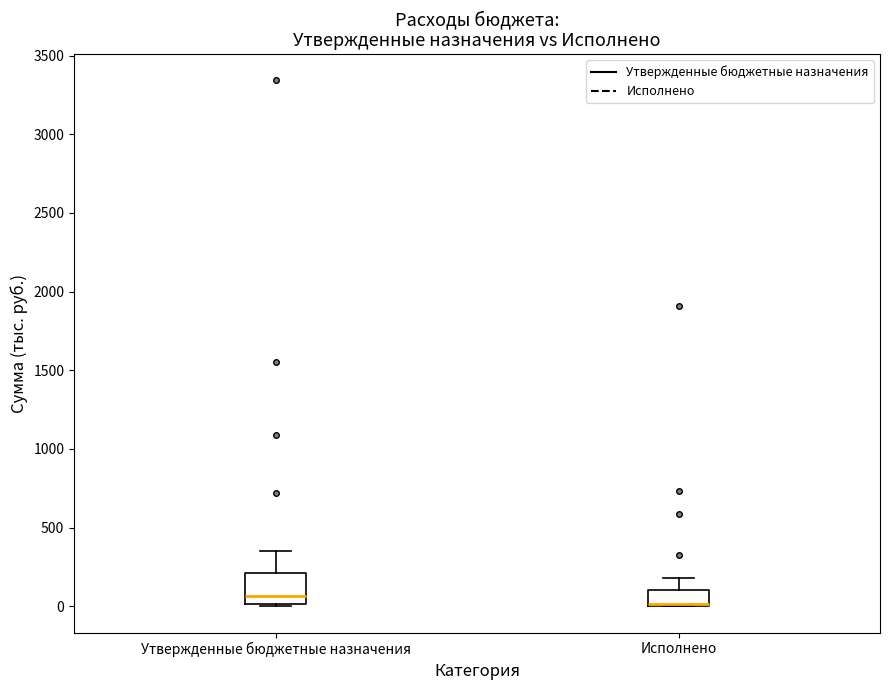

Reading left to right, transcribe this box plot: for each box, give where its median line is, the range the box spans, and where its two whiskers end, as read against the y-axis. The values are not printed on the chart, so give them approximately, as read against the axis.

Утвержденные бюджетные назначения: median 50, box 0 to 200, whiskers 0 to 350
Исполнено: median 0, box 0 to 100, whiskers 0 to 200